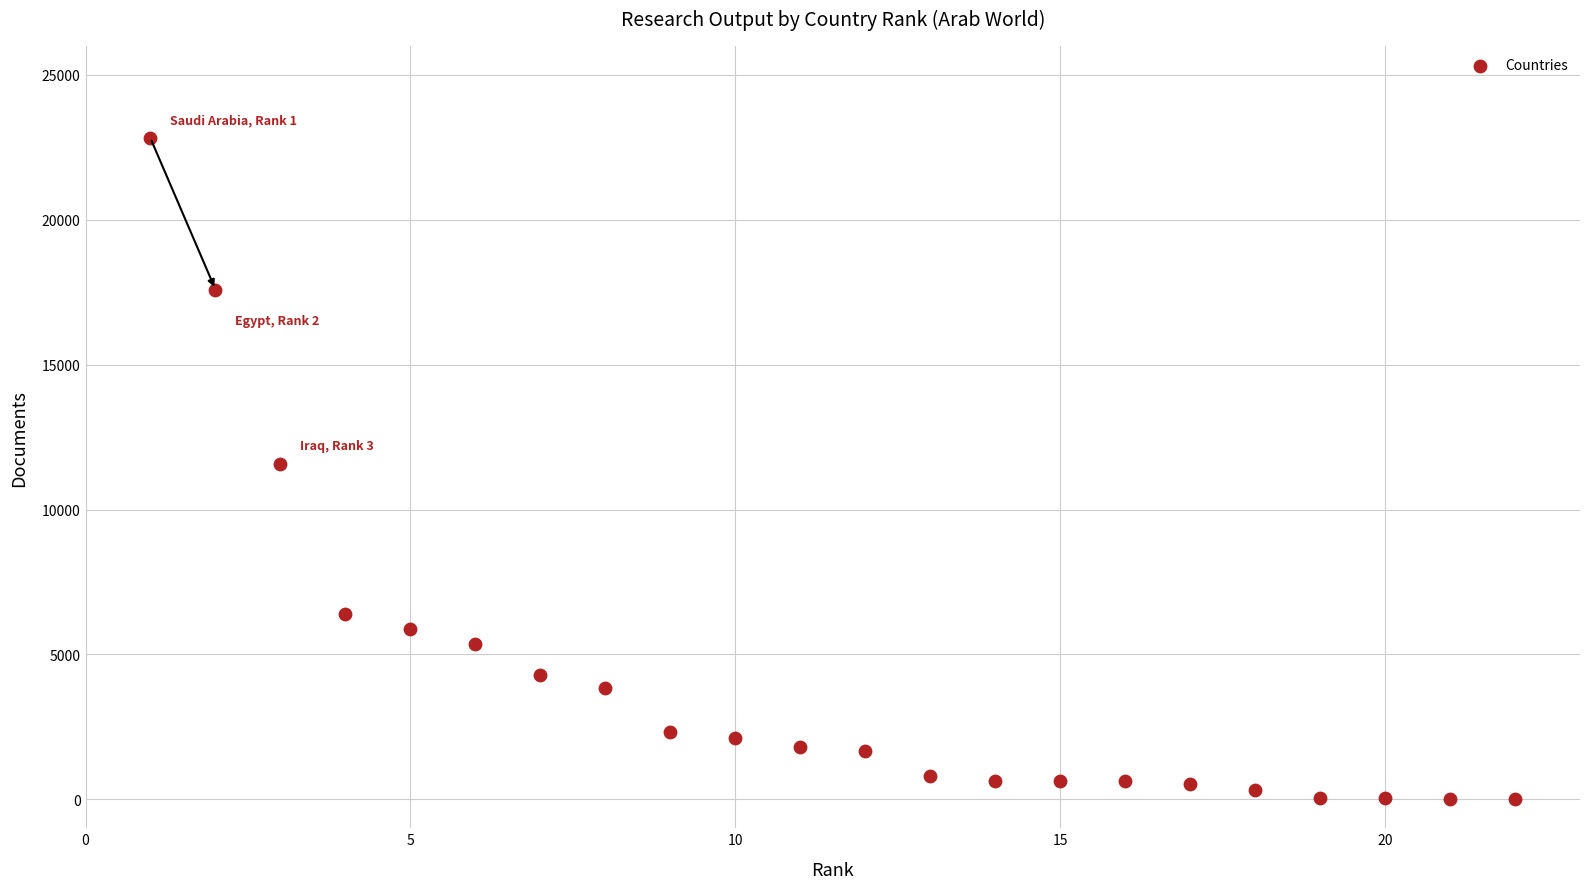

What is the range of X values (max minus min)?

21